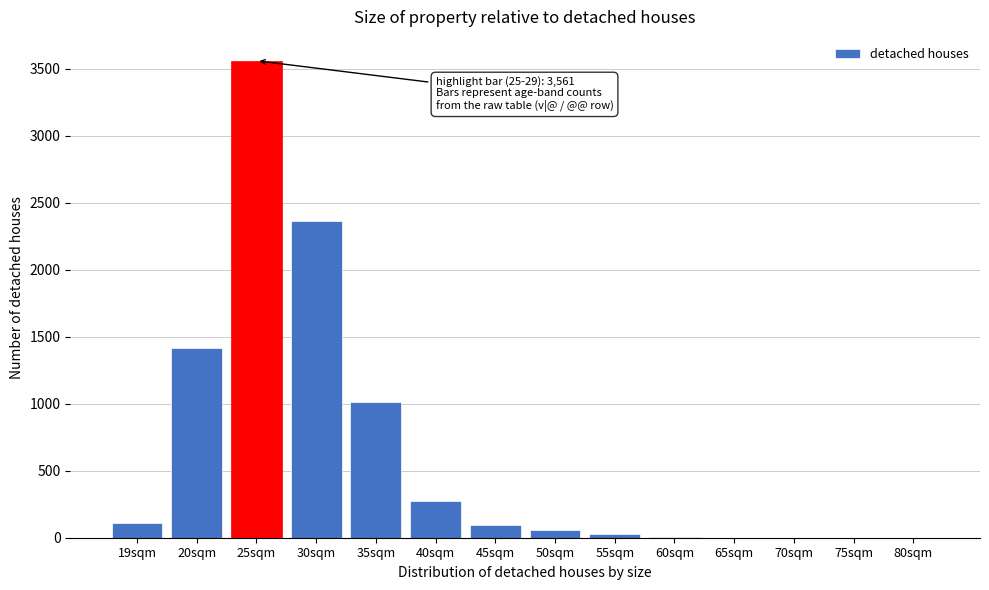

Which label corresponds to the largest value in the chart?

25sqm